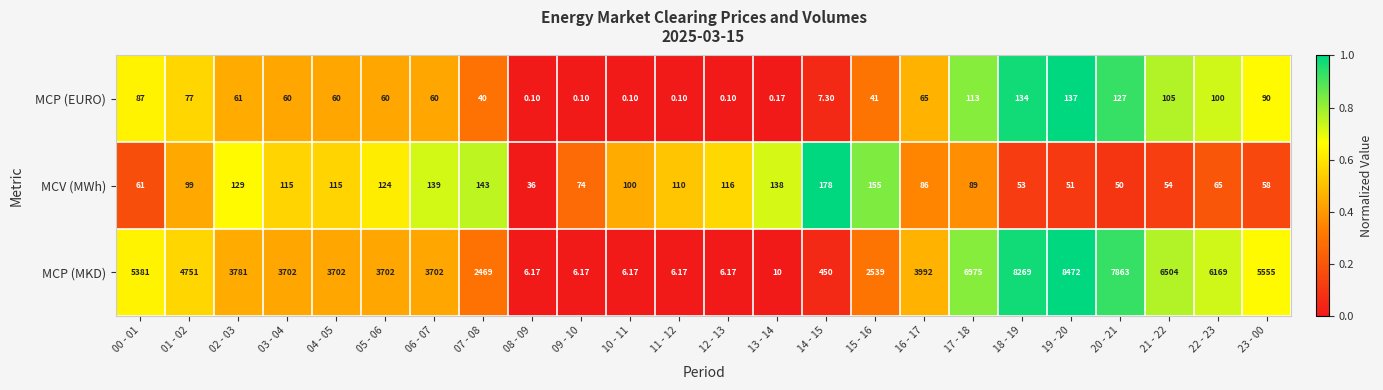

Is the value of MCP (MKD) at 08 - 09 greater than the value of MCV (MWh) at 21 - 22?

No